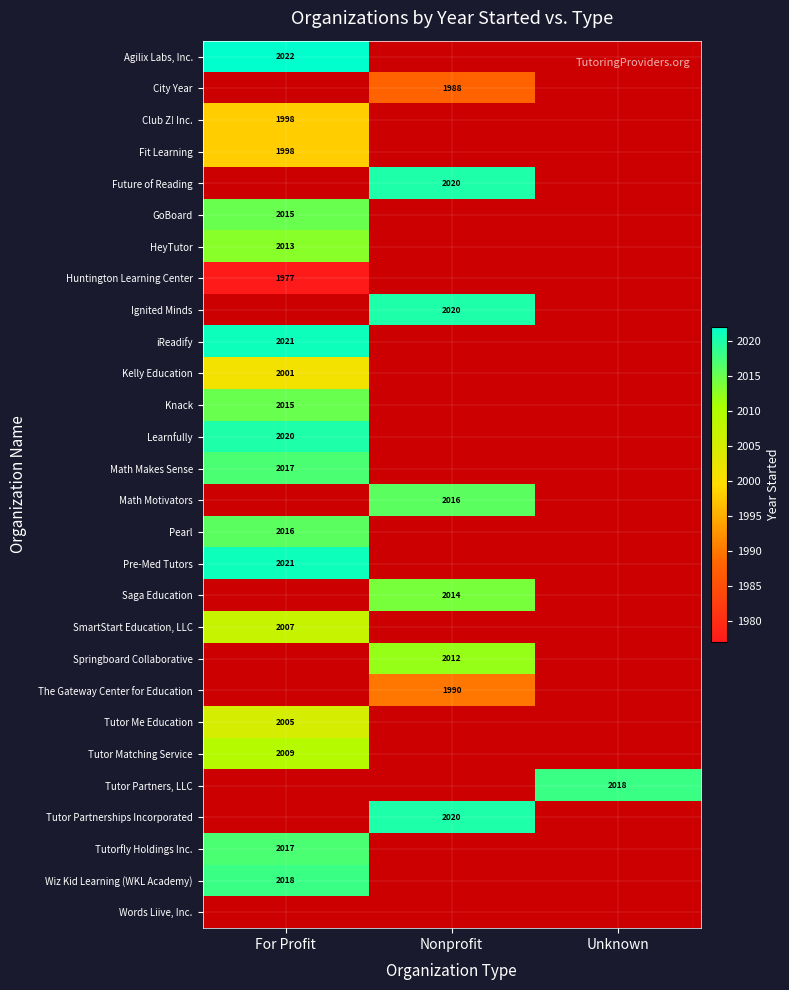

The Springboard Collaborative series shows 2012 at Nonprofit. True or false?

True